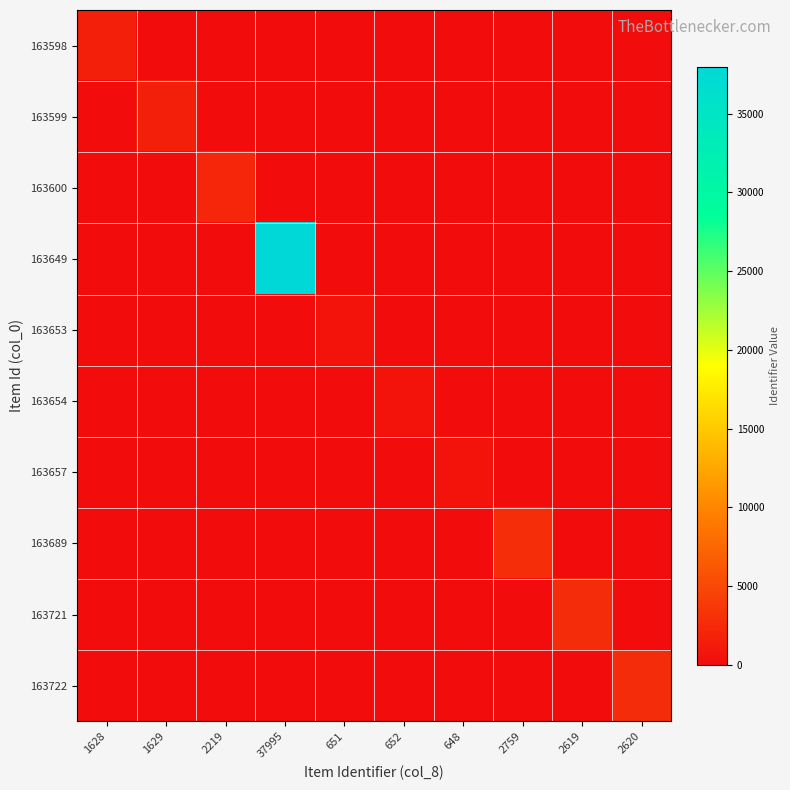

Between 652 and 1629, which is larger?

652